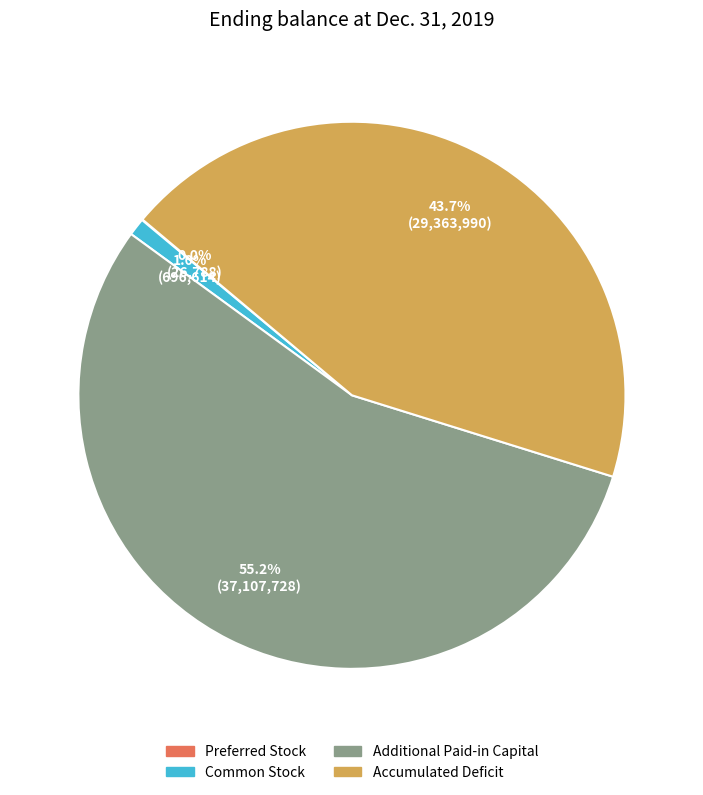

Is Accumulated Deficit the majority of the pie?

No